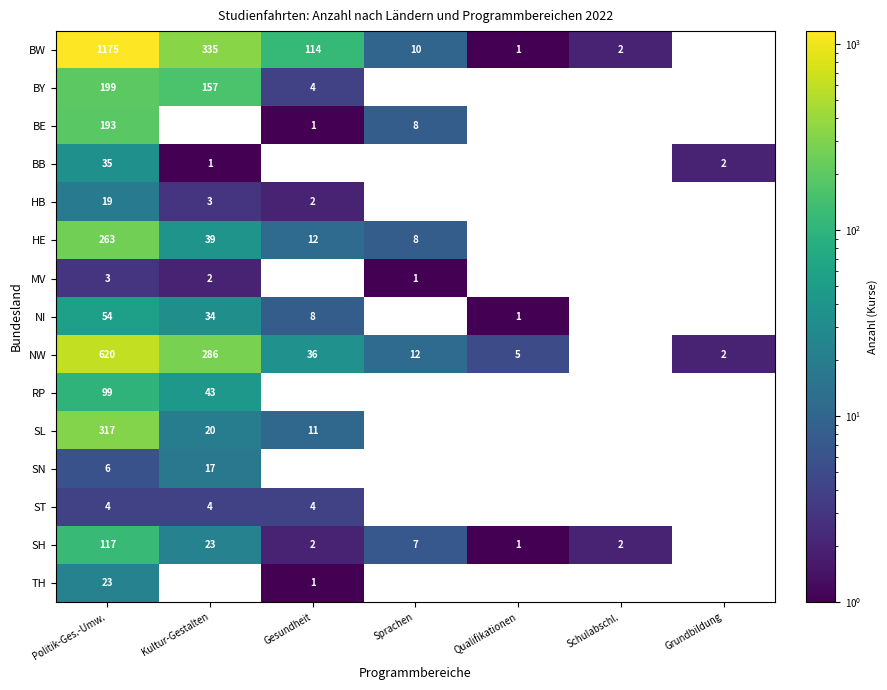

What is the difference between the SL values at Politik-Ges.-Umw. and Kultur-Gestalten?

297